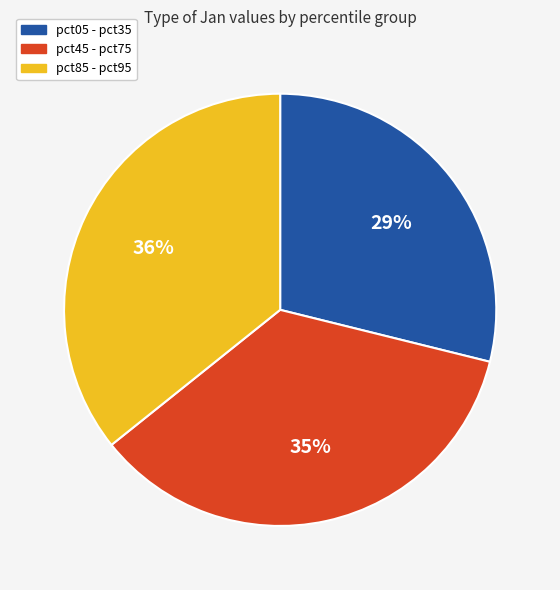

Is there any slice that represents more than half of the pie?

No